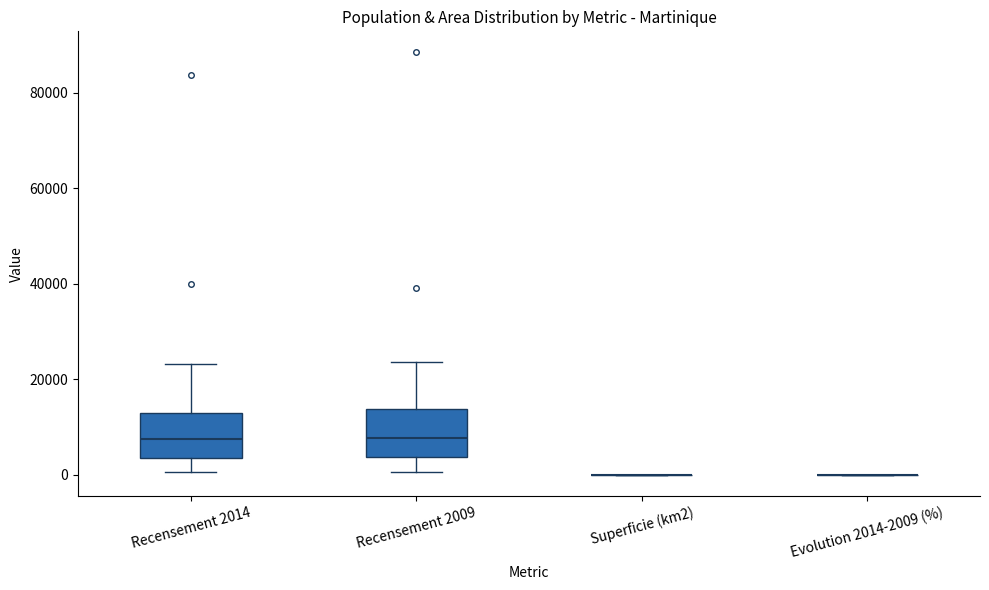

Reading left to right, read every box against the y-axis: the position of its median line, the range the box covers, and the ends of its whiskers. The values are not printed on the chart, so give them approximately, as read against the axis.

Recensement 2014: median 8000, box 4000 to 12000, whiskers 0 to 24000
Recensement 2009: median 8000, box 4000 to 14000, whiskers 0 to 24000
Superficie (km2): box collapsed to a line at 0, whiskers 0 to 0
Evolution 2014-2009 (%): box collapsed to a line at 0, whiskers 0 to 0